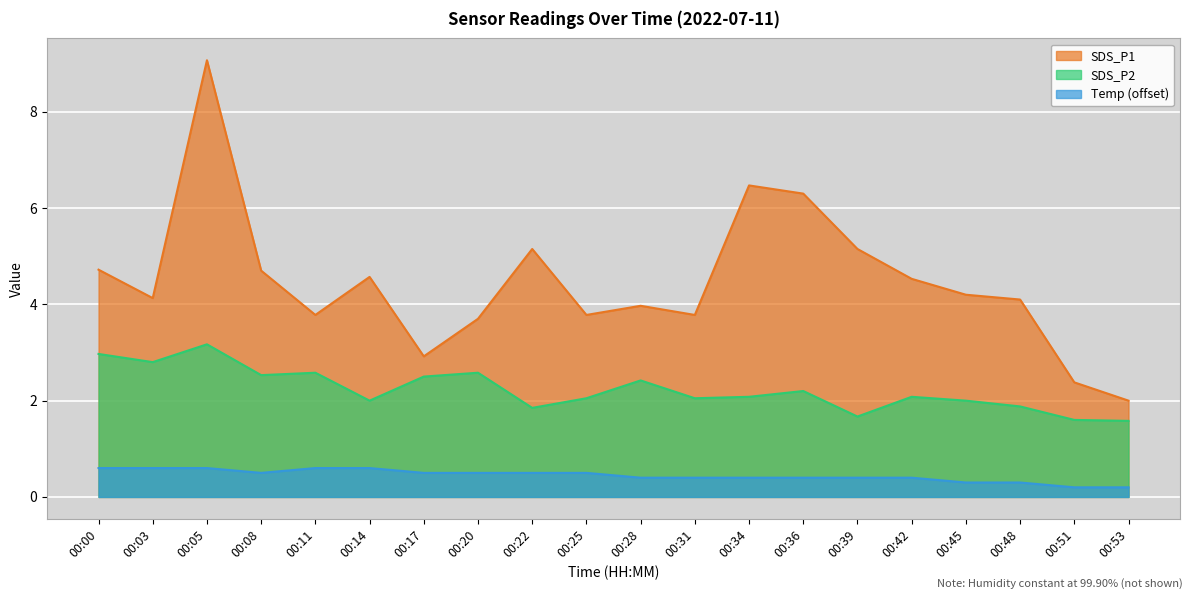

True or false: SDS_P2 and SDS_P1 cross at least once.

False